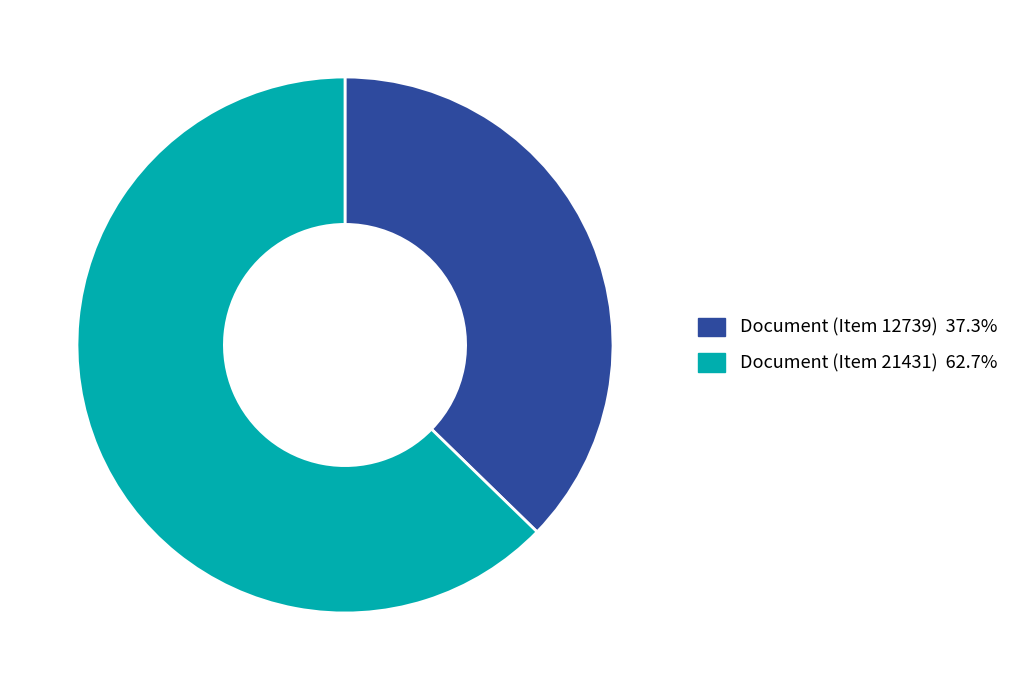

Count the number of slices in the pie.

2